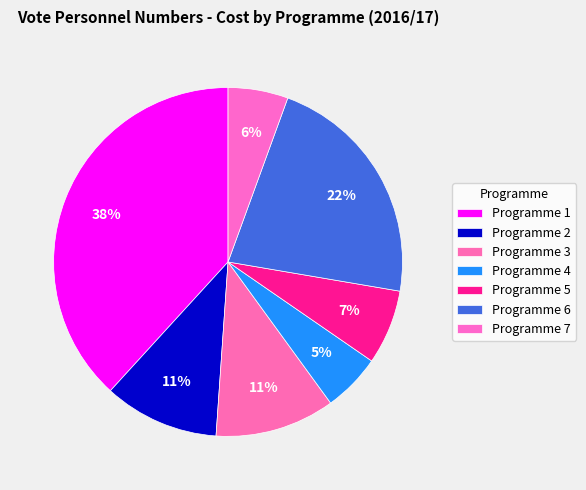

What percentage is NOT represented by Programme 5?

93.1%